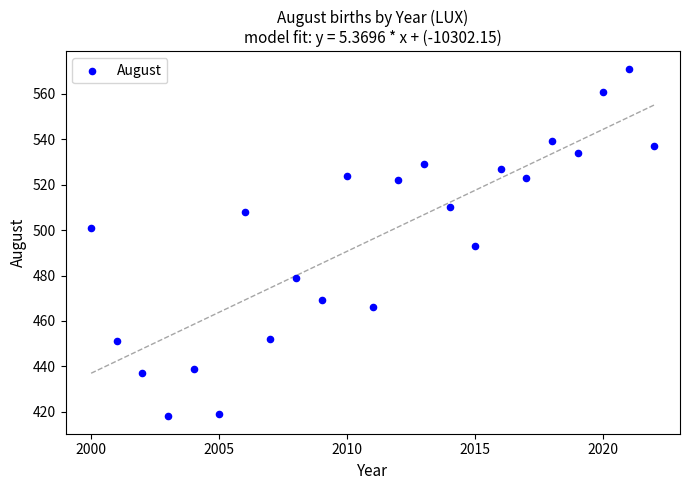

What is the range of Y values (max minus min)?

153